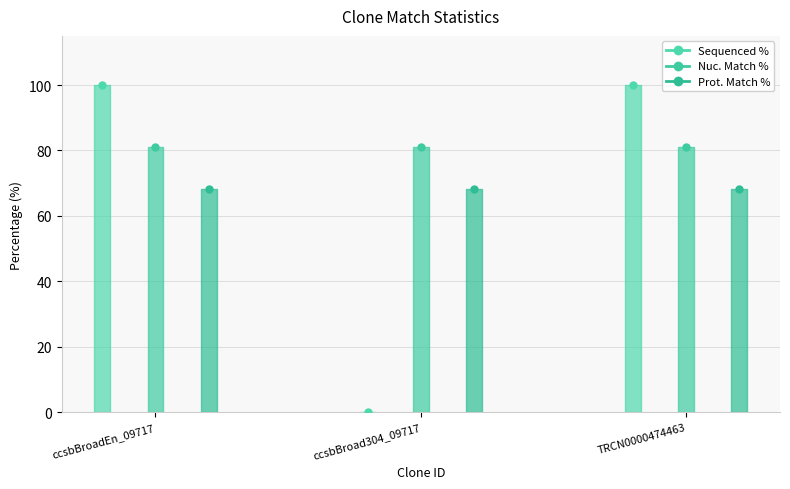

Reading left to right, transcribe all the data shown in this chart.

Sequenced %: ccsbBroadEn_09717=100.0	ccsbBroad304_09717=0.0	TRCN0000474463=100.0
Nuc. Match %: ccsbBroadEn_09717=81.0	ccsbBroad304_09717=81.0	TRCN0000474463=81.0
Prot. Match %: ccsbBroadEn_09717=68.3	ccsbBroad304_09717=68.3	TRCN0000474463=68.3